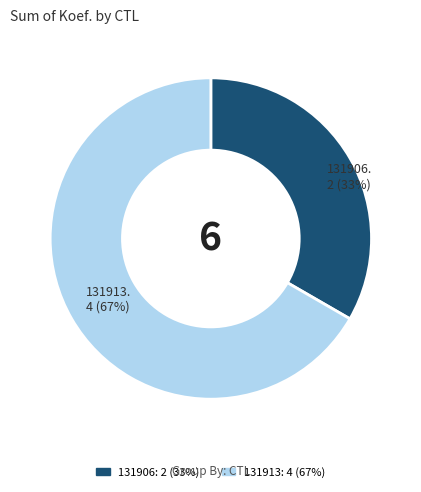

To the nearest percent, what is the combined percentage of 131913 and 131906?

100%